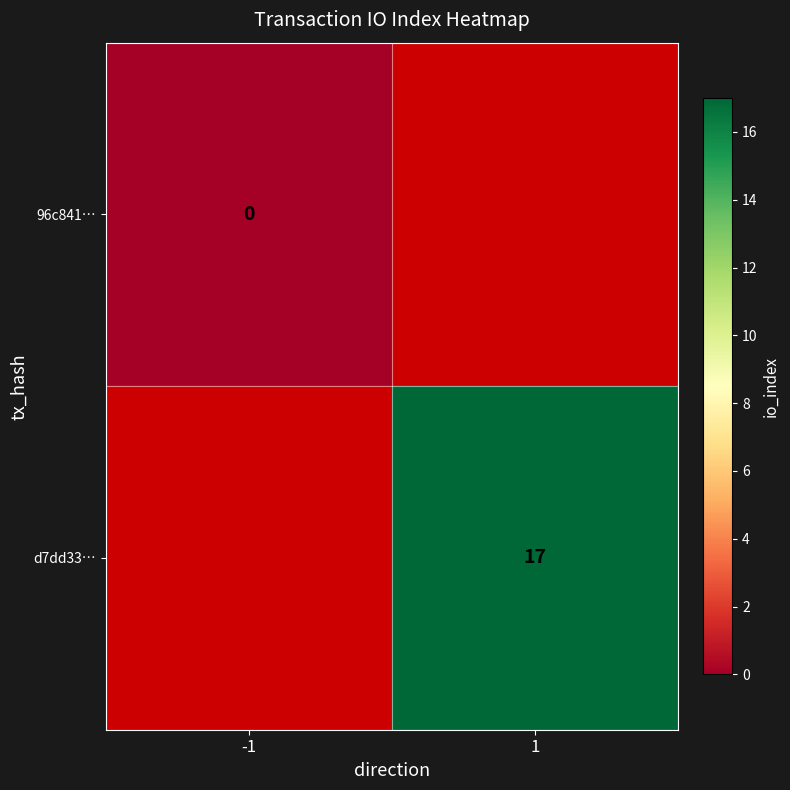

Is the value of 96c841… at -1 greater than the value of d7dd33… at 1?

No